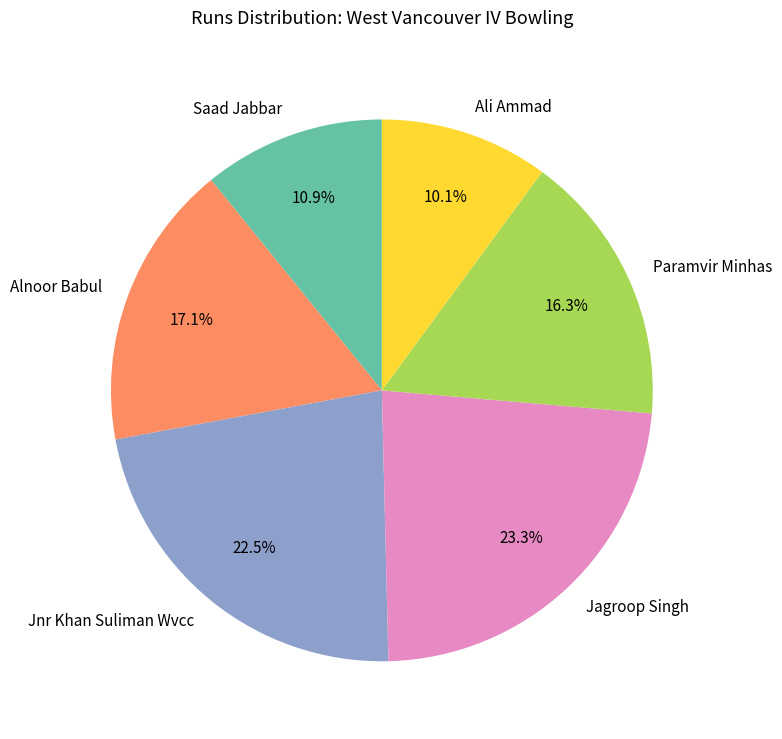

Rank the categories by value from lowest to highest.

Ali Ammad, Saad Jabbar, Paramvir Minhas, Alnoor Babul, Jnr Khan Suliman Wvcc, Jagroop Singh